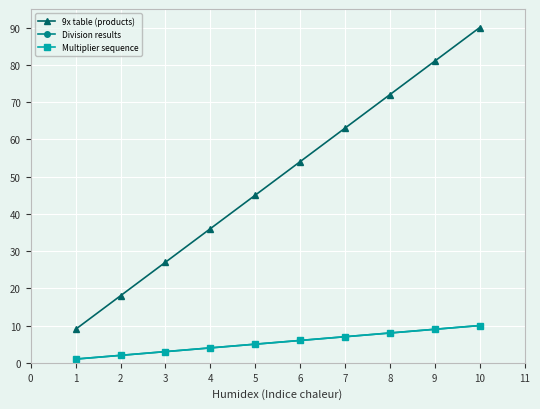

Which series has the largest total across all categories?

9x table (products)